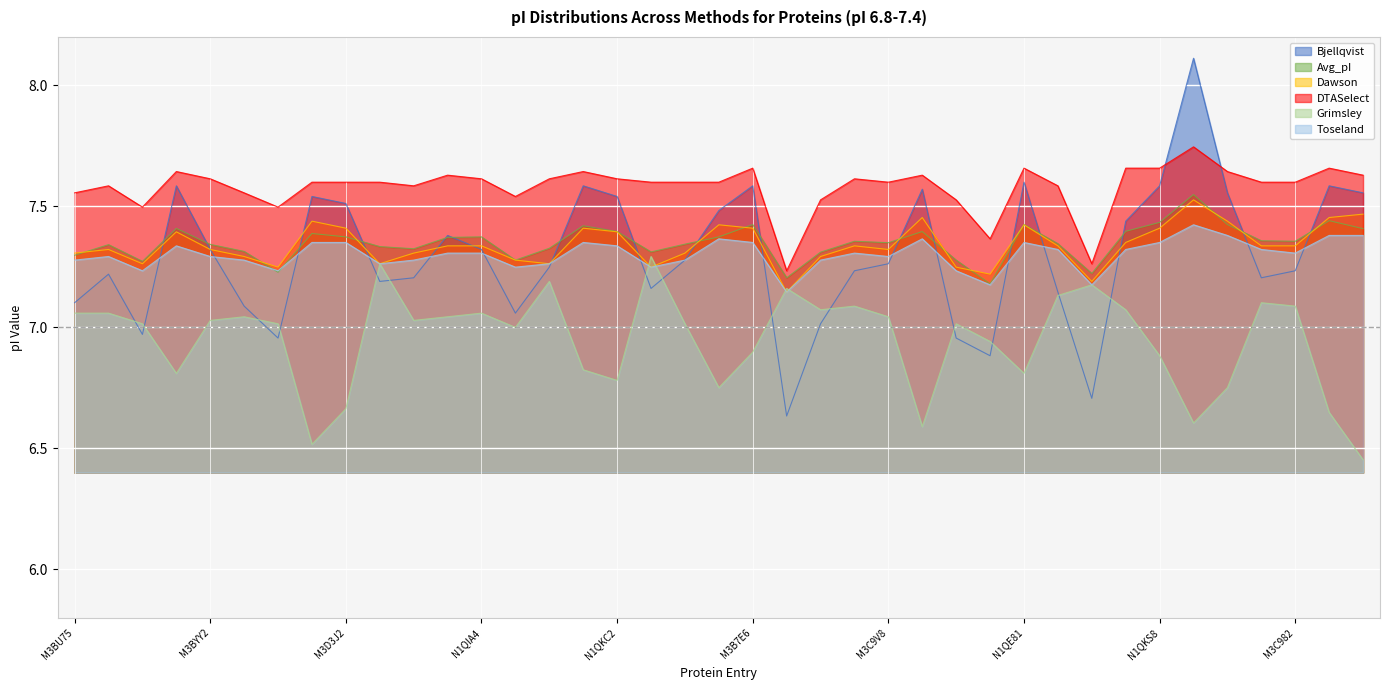

How many values in the Grimsley series are below 7?

15